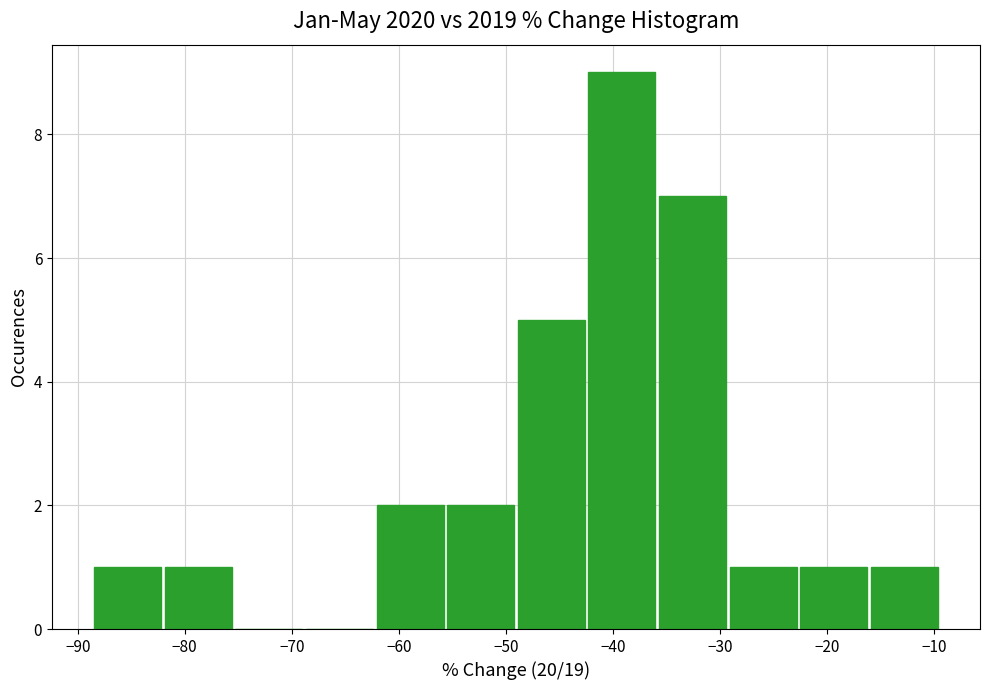

What is the height of the bar covering -36 to -29 on the x-axis? Neither the bar edges nor the heights are printed on the chart, so give them approximately, as read against the axes.

7